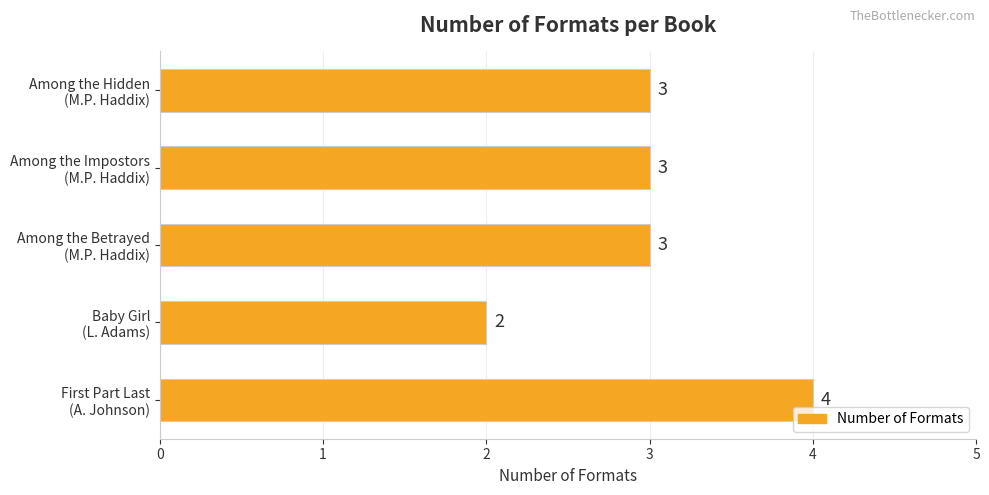

What is the average value?

3